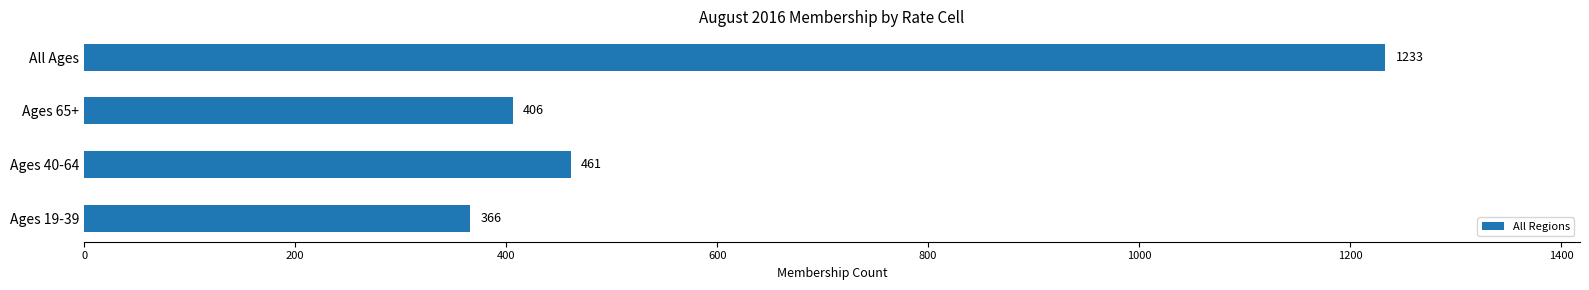

Reading bottom to top, list all the values displayed in this chart.

366	461	406	1233